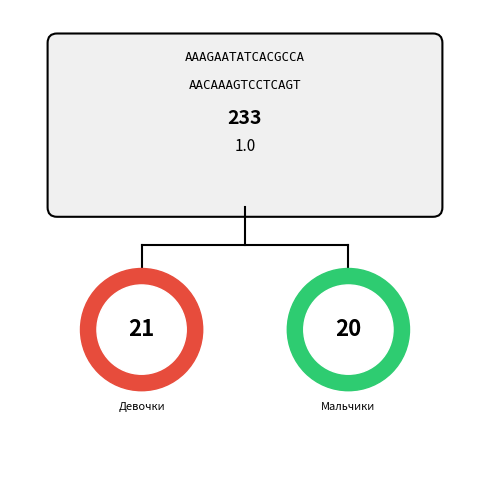

How many segments does this pie chart have?

2